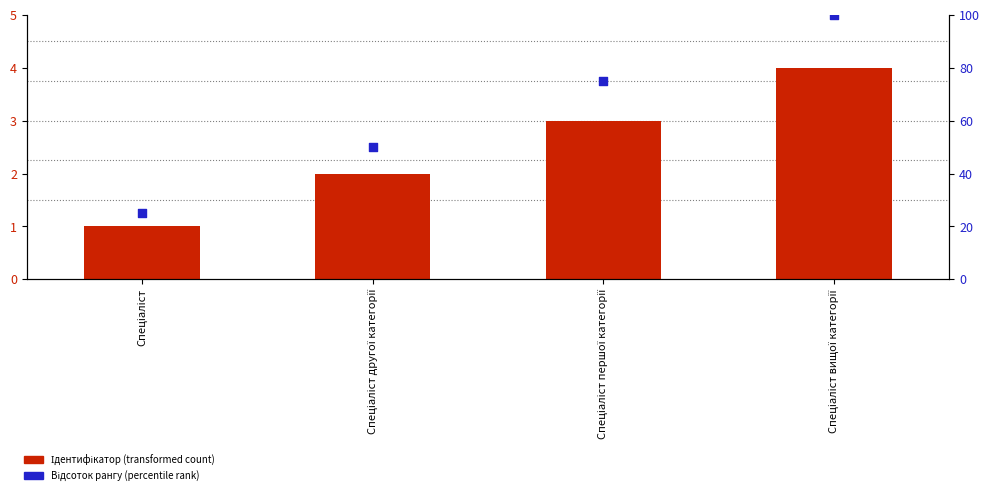

Which series has the widest spread of Y values?

Відсоток рангу